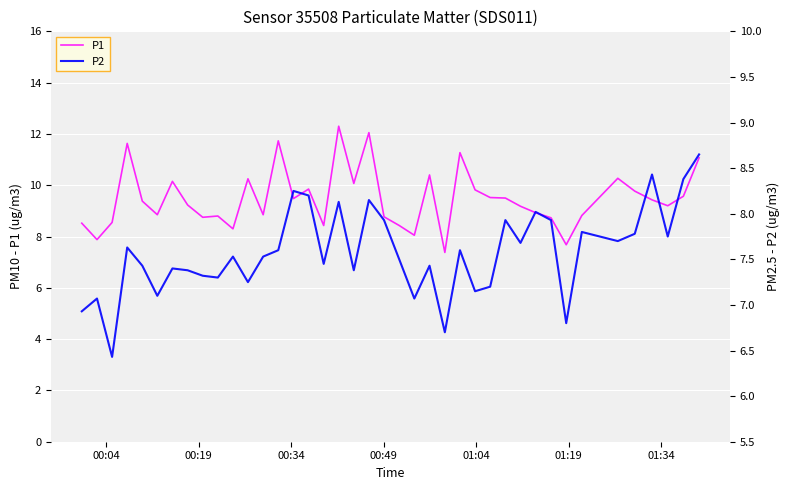

What is the average value of the P1 series?

9.5